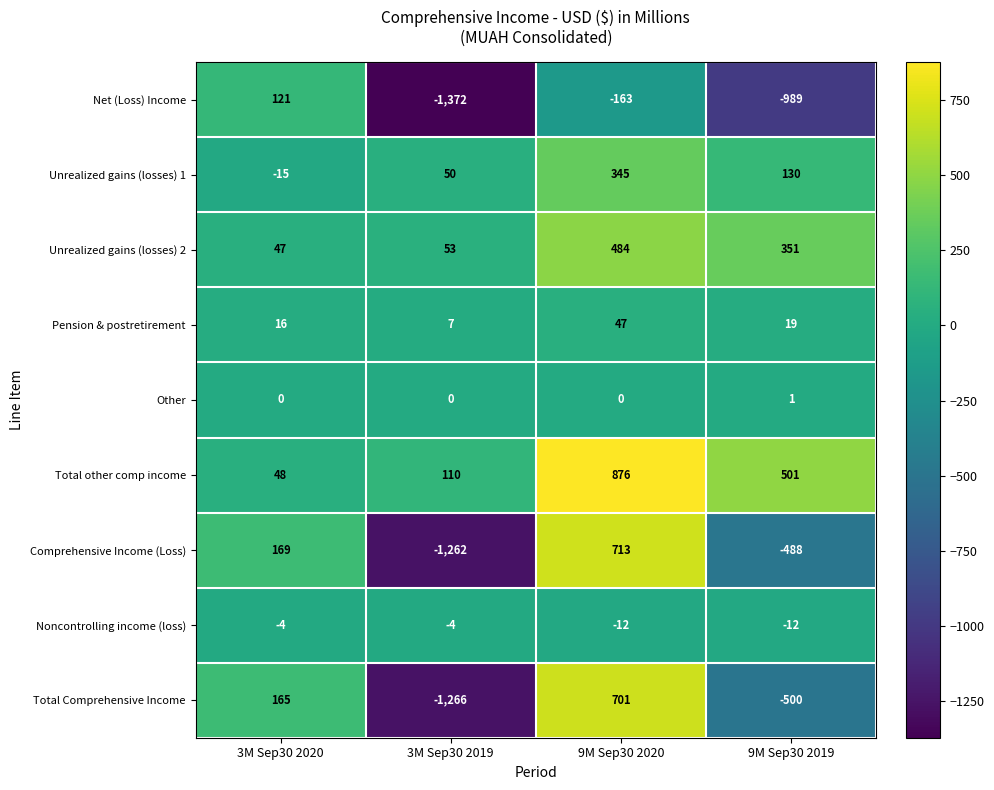

What is the difference between the Noncontrolling income (loss) values at 3M Sep30 2019 and 9M Sep30 2020?

8